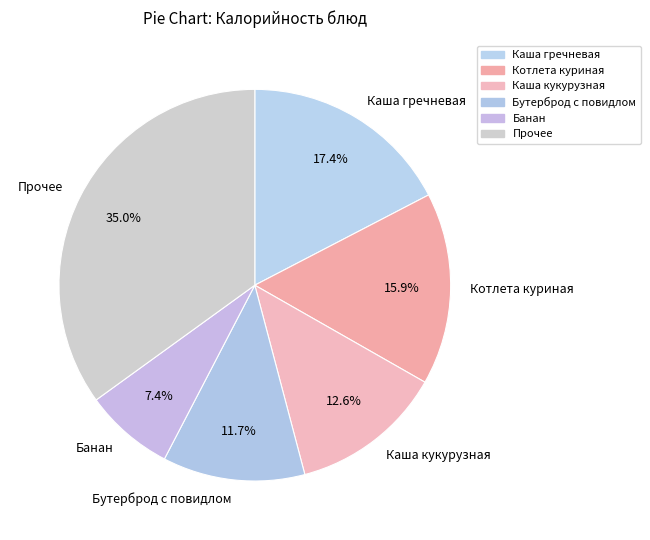

To the nearest percent, what percentage of the pie is Бутерброд с повидлом?

12%